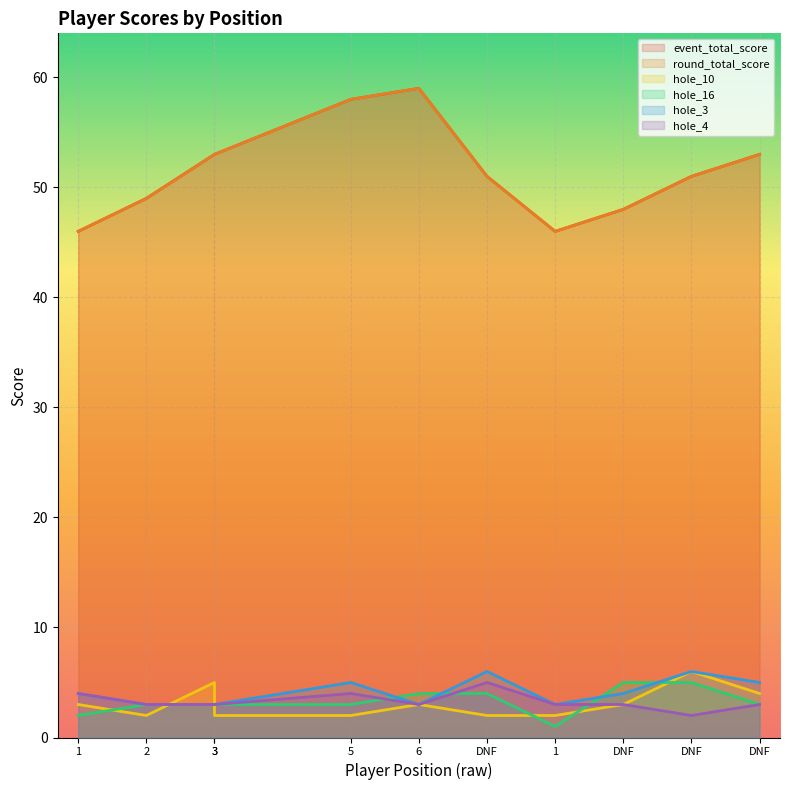

What is the difference between the highest and lowest values at 1?

44